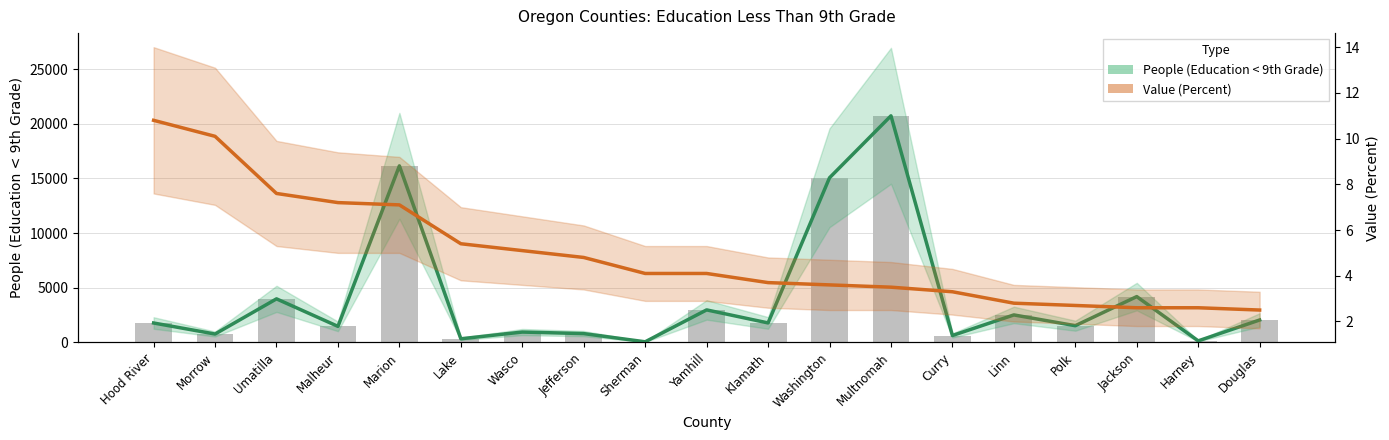

What position from the left is Sherman?

9